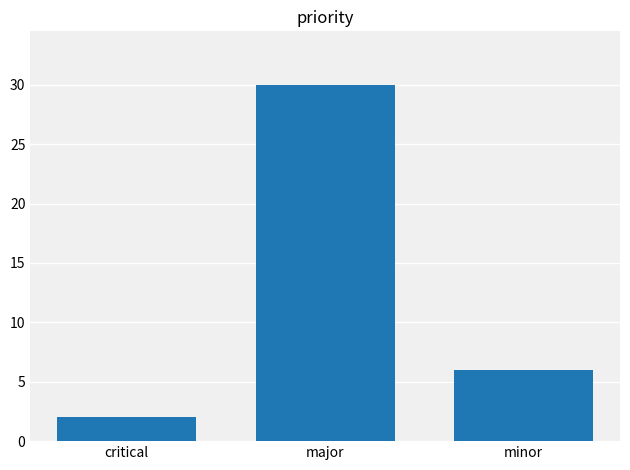

Rank the categories by value from lowest to highest.

critical, minor, major